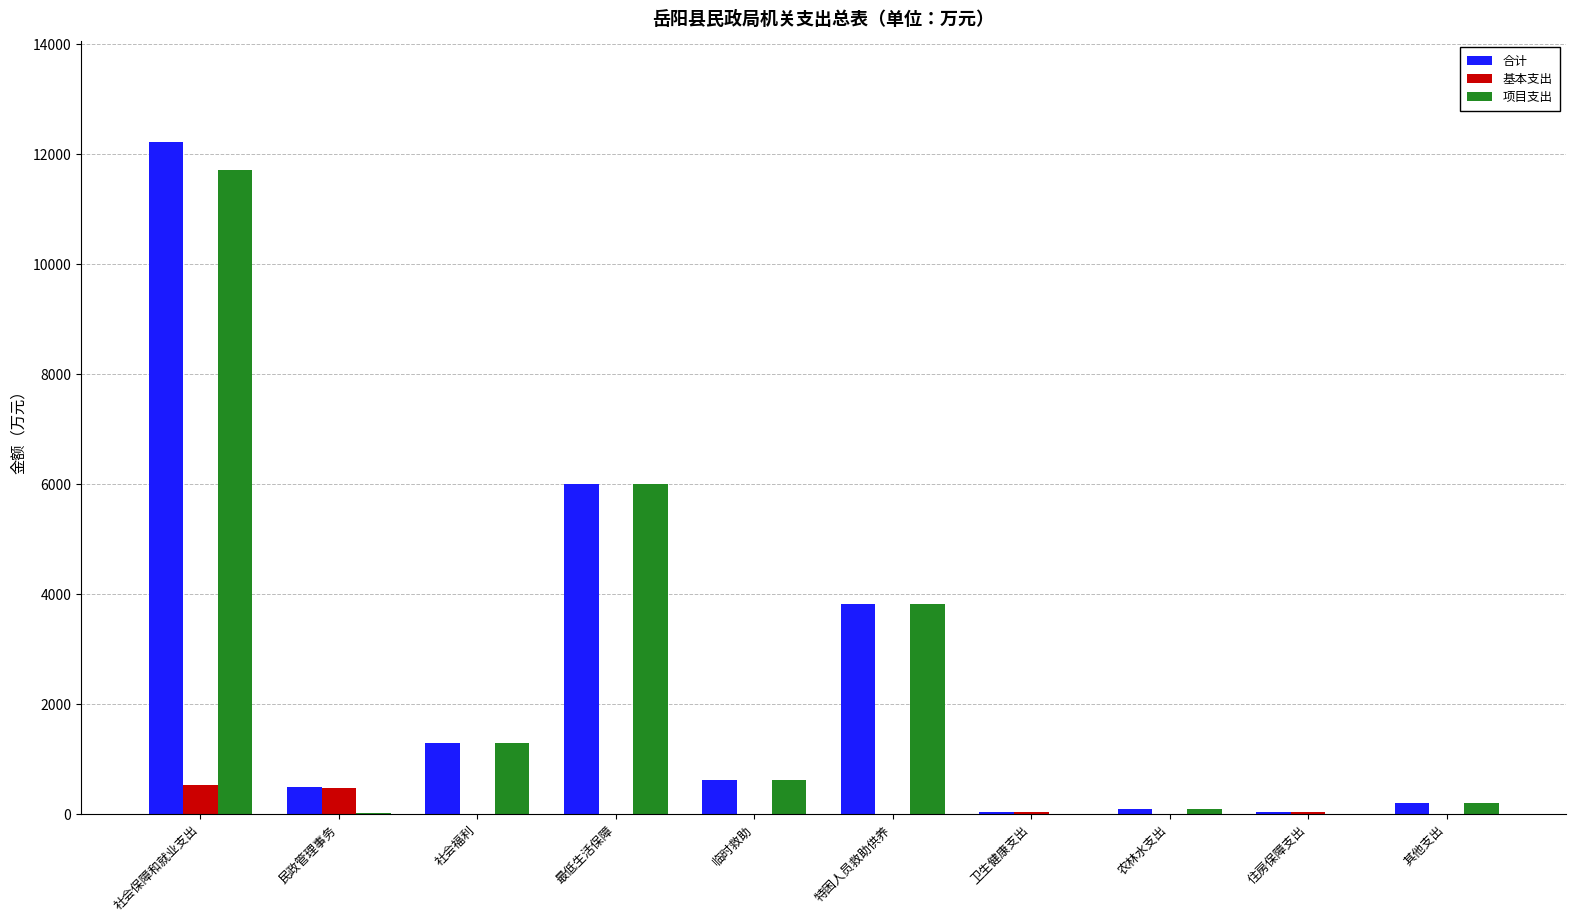

How many values in the 合计 series exceed 613?

5